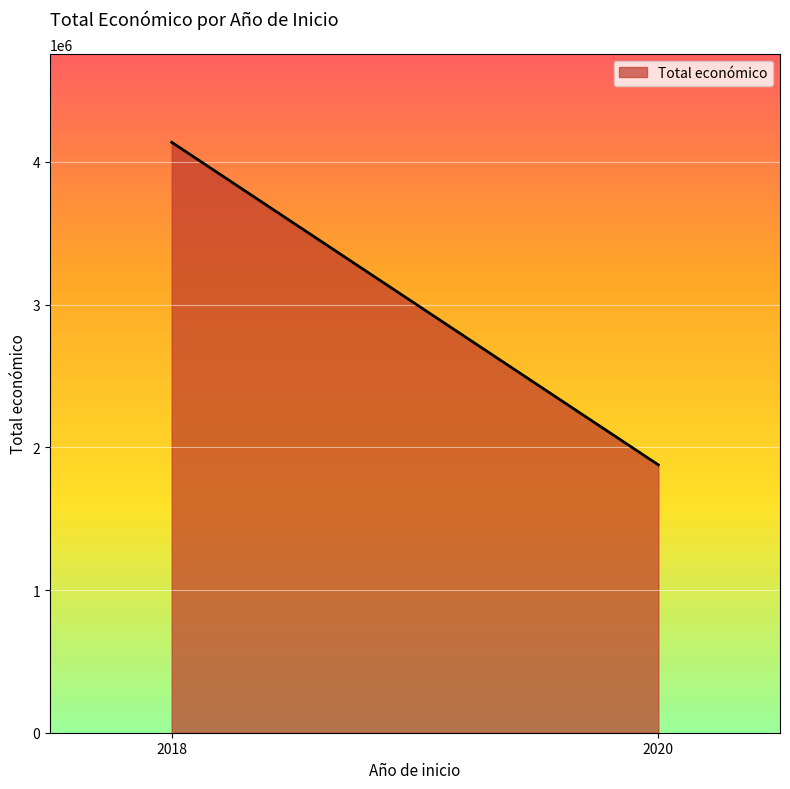

List the labels in order of value, smallest first.

2020, 2018